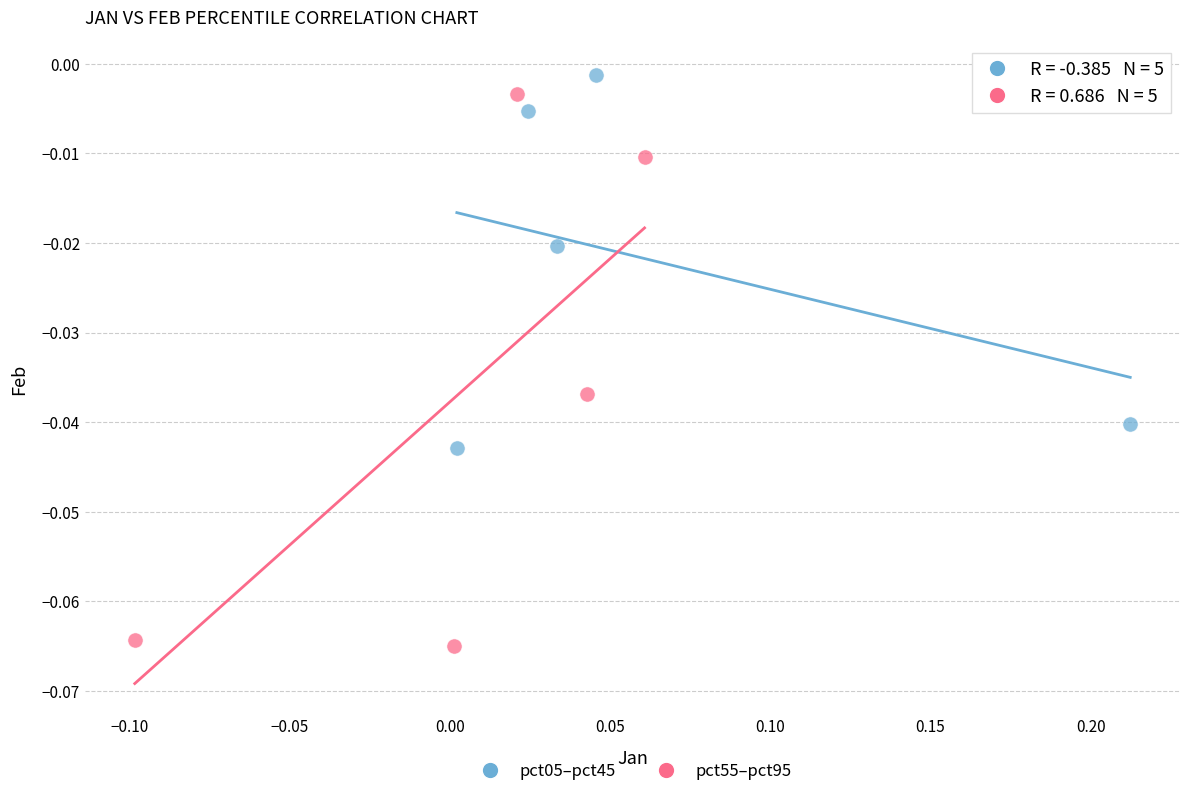

Which series has the largest Y range (max minus min)?

pct55–pct95